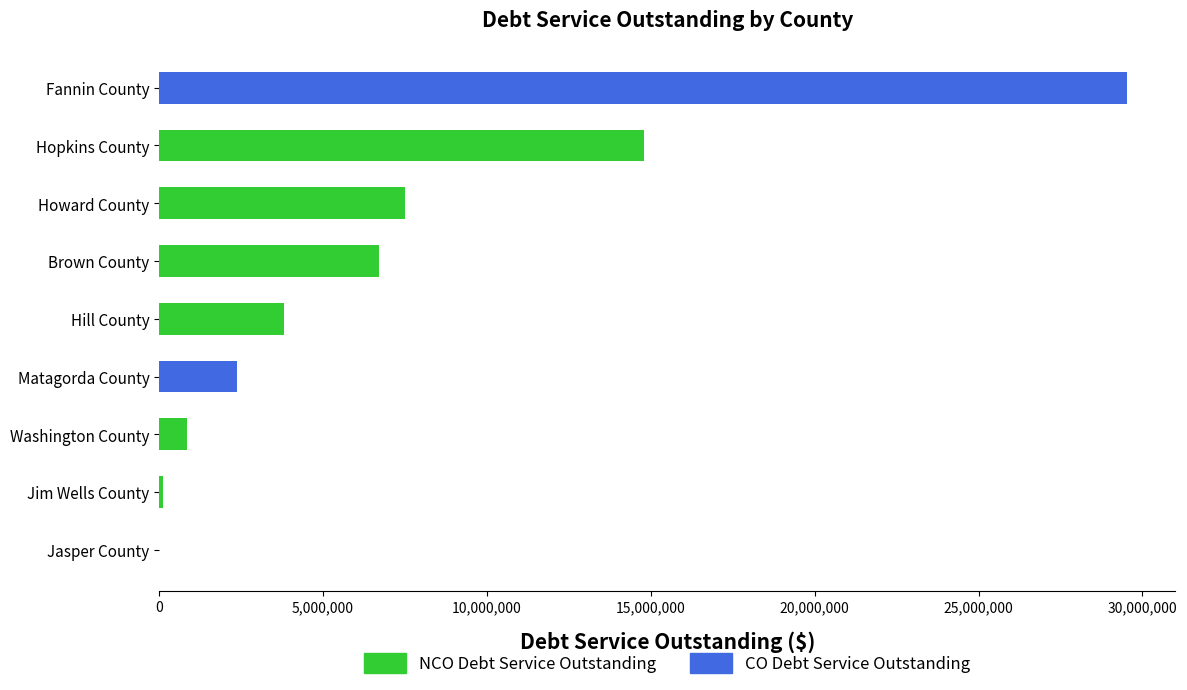

What is the difference between the highest and lowest values at Fannin County?

14018537.5